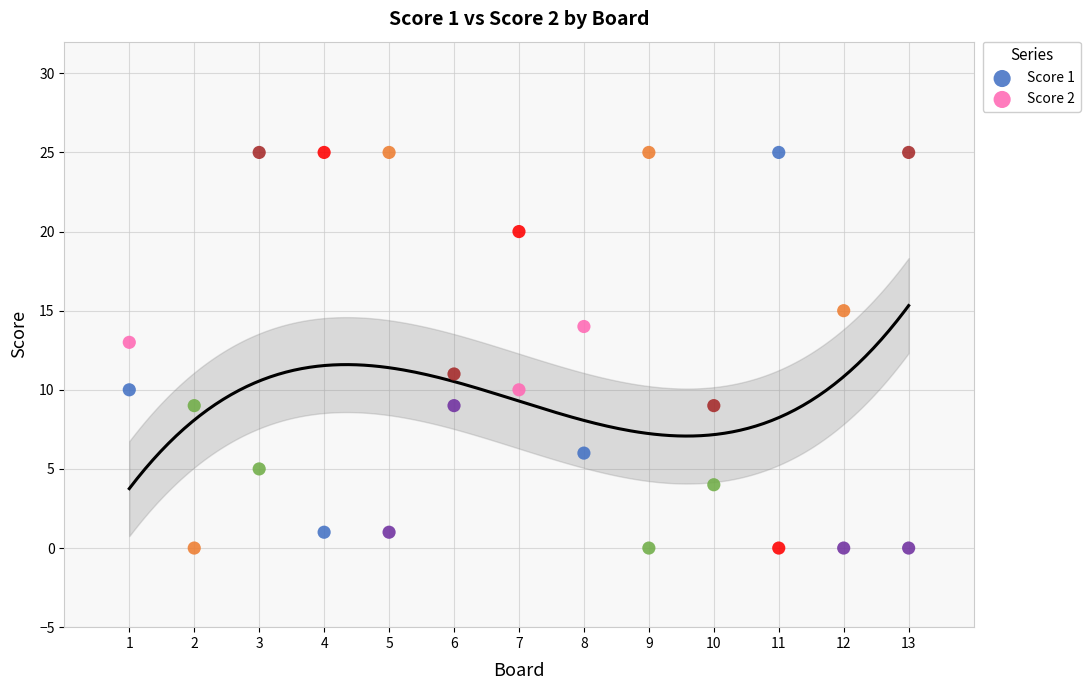

What is the X range (max minus min) for the scatter plot?

12